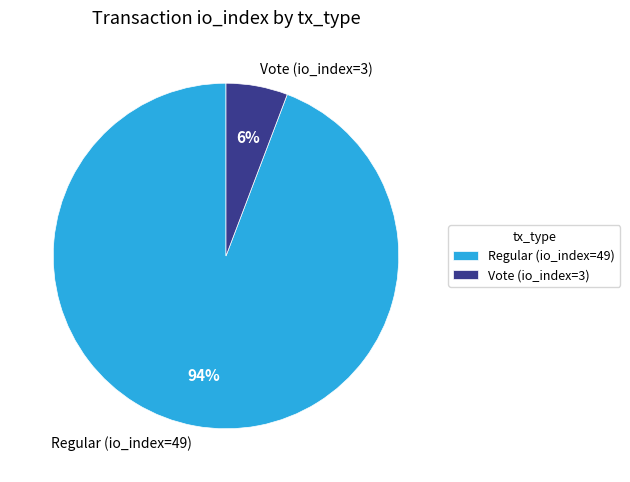

Rank the categories by value from lowest to highest.

Vote (io_index=3), Regular (io_index=49)